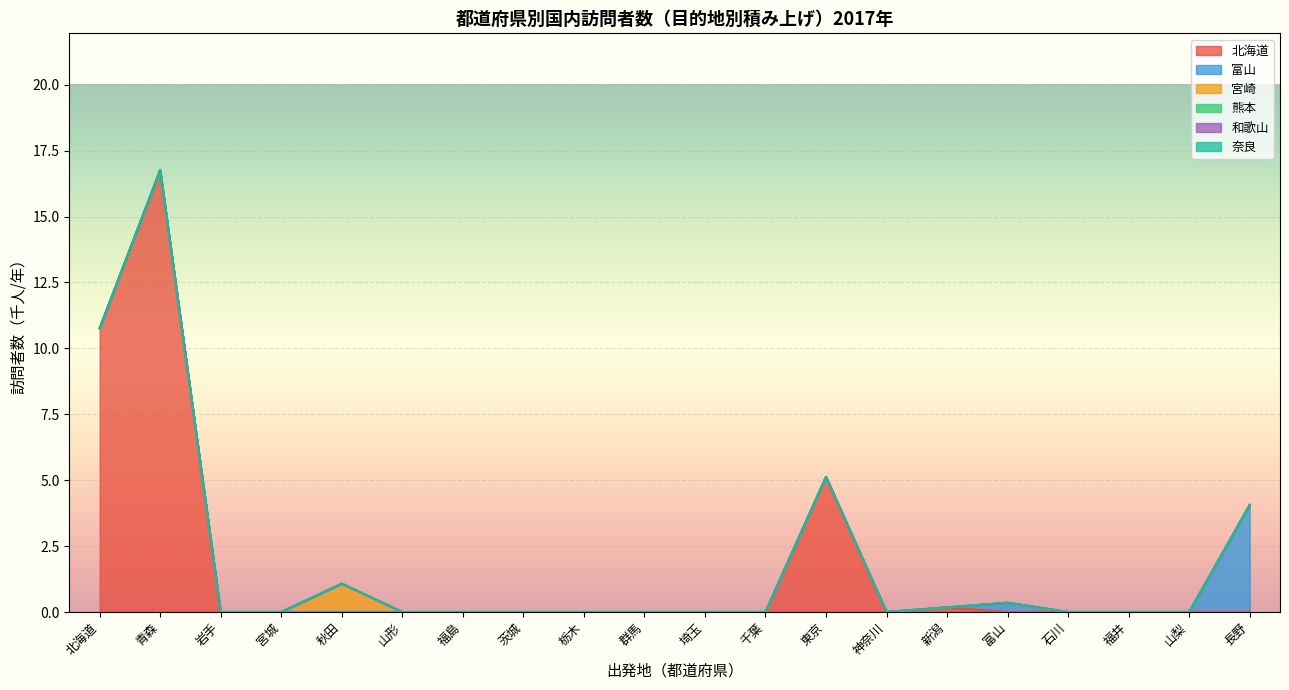

What is the label of the 5th point from the left?

秋田